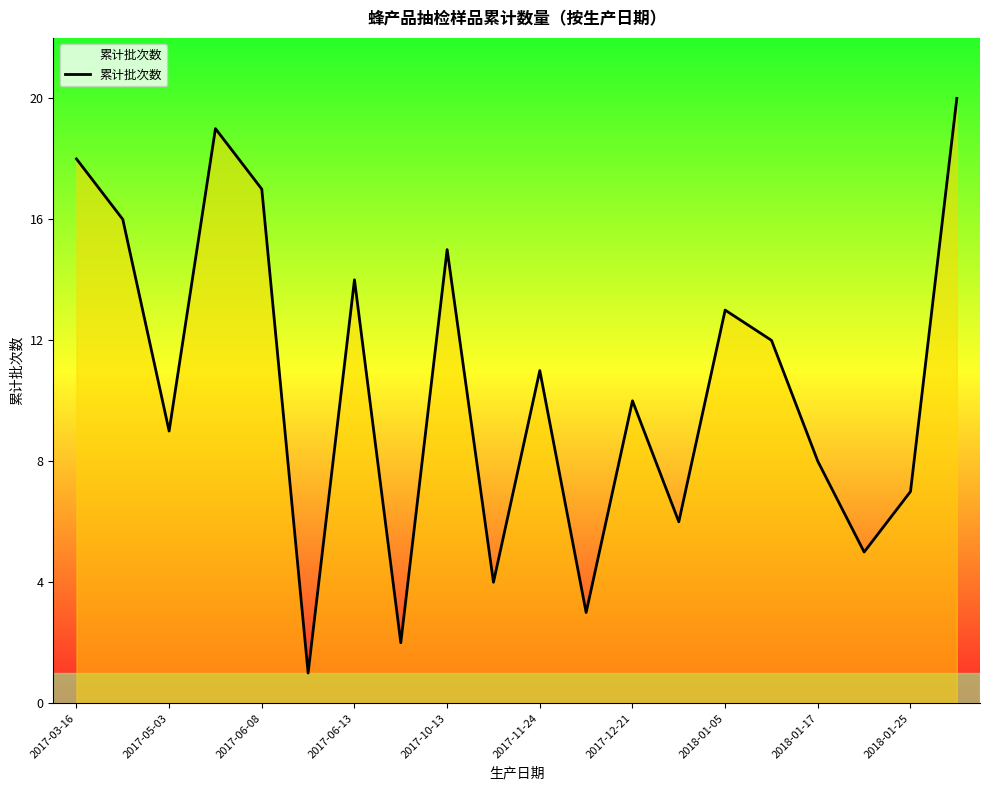

What is the minimum value shown in the chart?

1